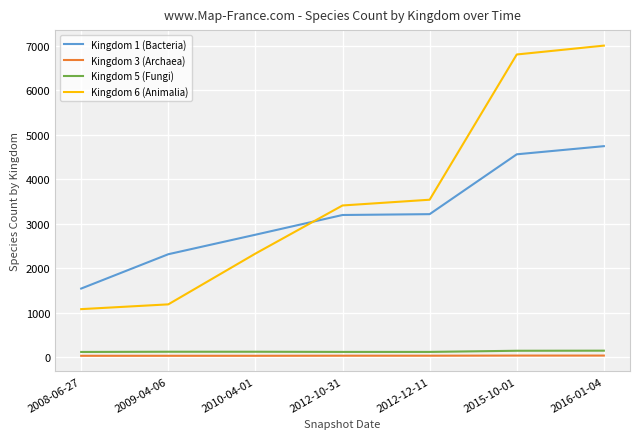

Which series has the largest total across all categories?

Kingdom 6 (Animalia)